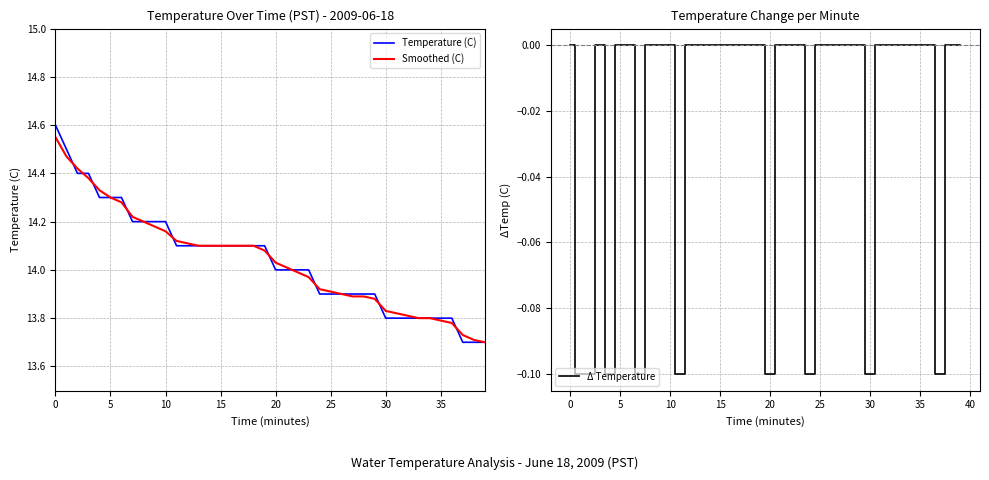

How many data points in Smoothed (C) are less than 14?

18